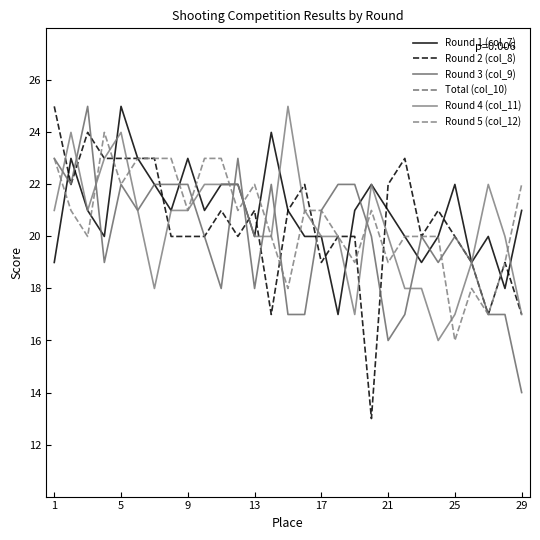

How many lines are shown in the chart?

6